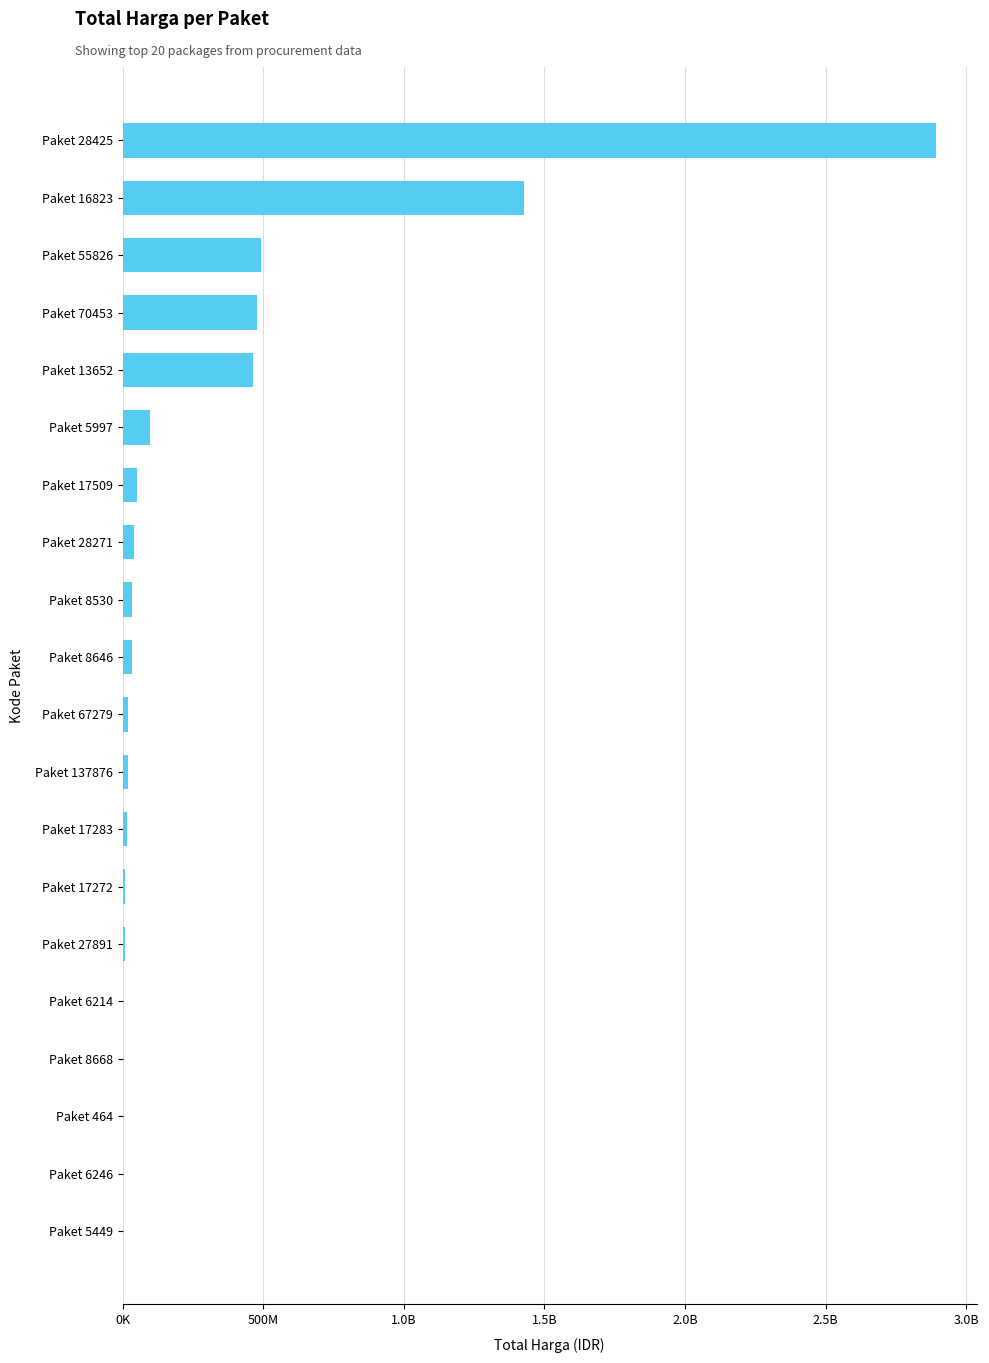

Are the bars horizontal?

Yes